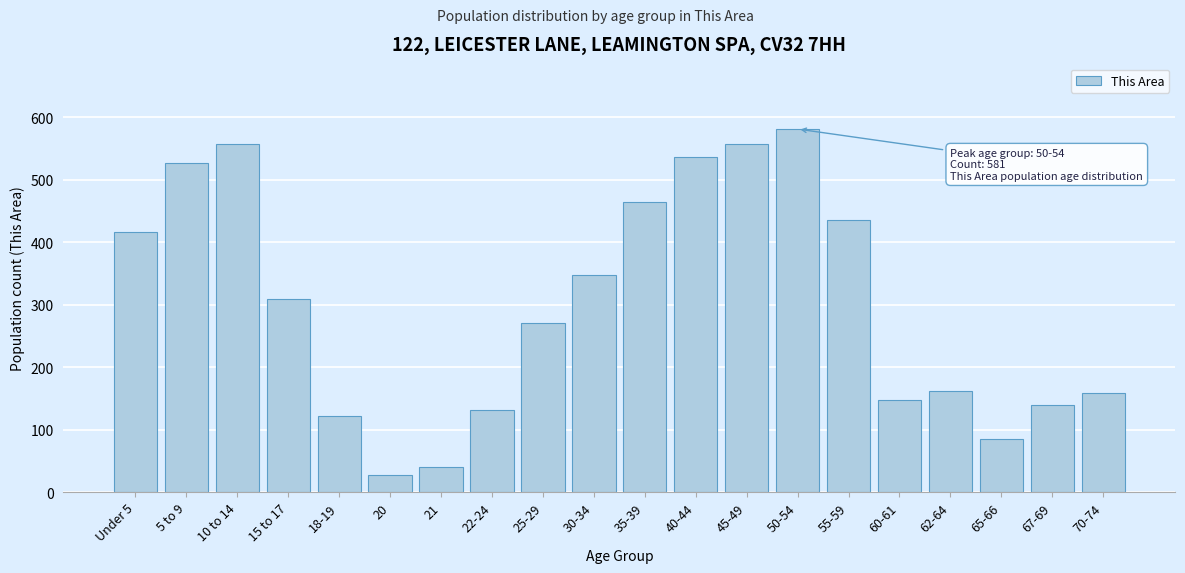

Reading left to right, what are all the values shown in this chart?

Under 5=416	5 to 9=526	10 to 14=557	15 to 17=309	18-19=122	20=27	21=40	22-24=131	25-29=270	30-34=348	35-39=465	40-44=537	45-49=557	50-54=581	55-59=435	60-61=147	62-64=161	65-66=85	67-69=140	70-74=158